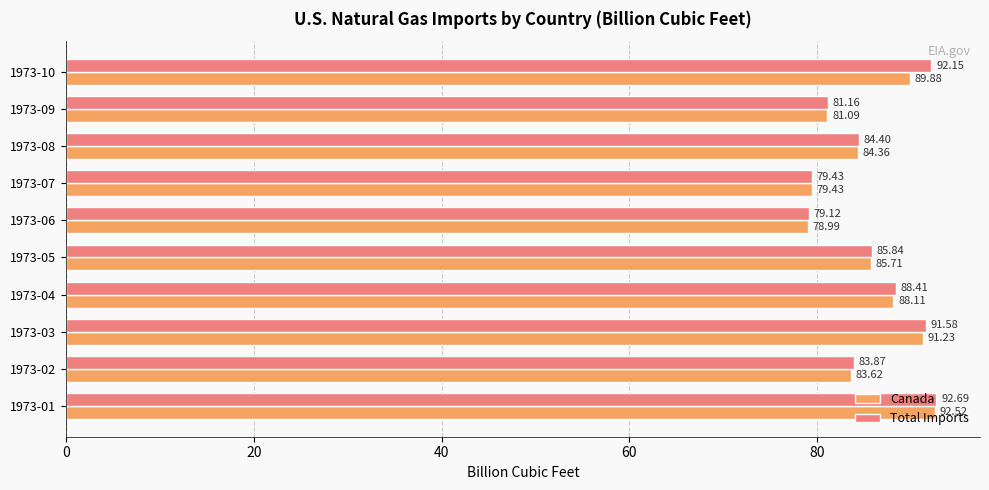

What is the minimum value shown in the chart?

79.0